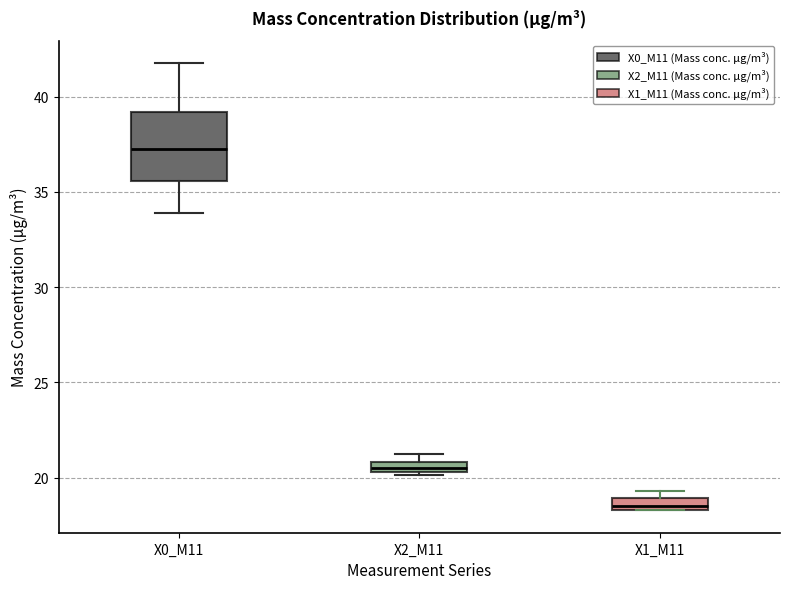

Which box is the tallest, from its lower edge to its upper edge?

X0_M11